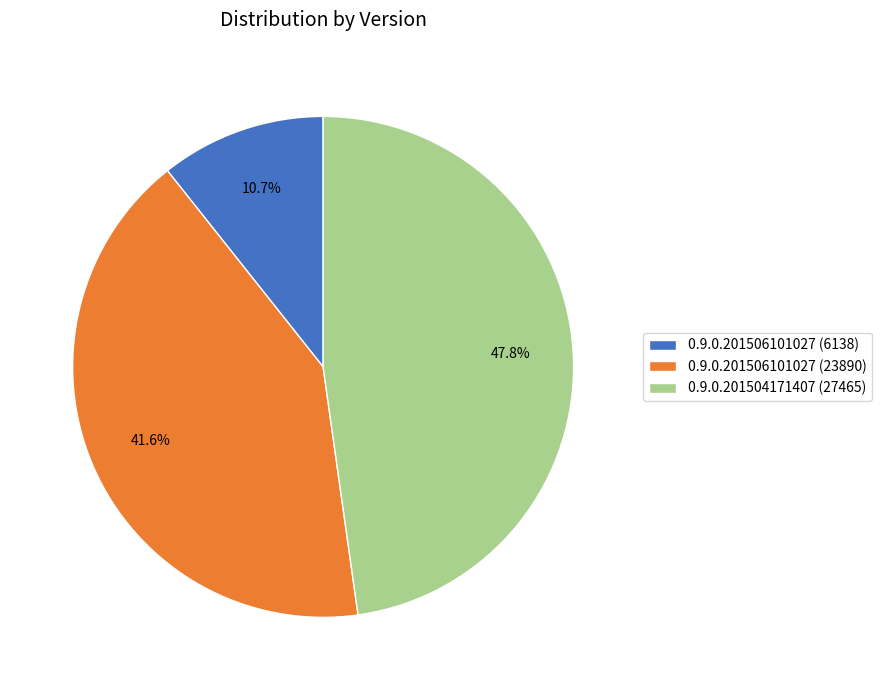

To the nearest percent, what is the combined percentage of 0.9.0.201506101027 (23890) and 0.9.0.201506101027 (6138)?

52%